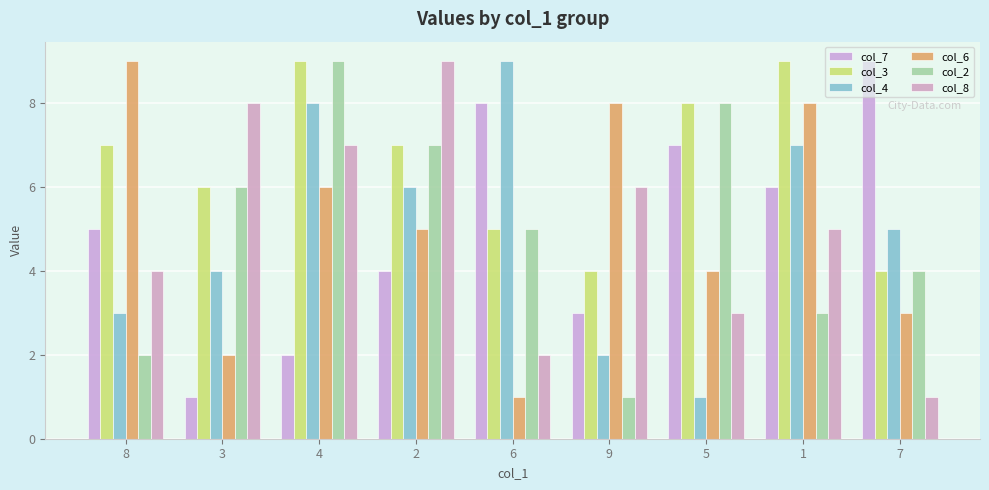

What is the label of the 3rd bar from the left?

4